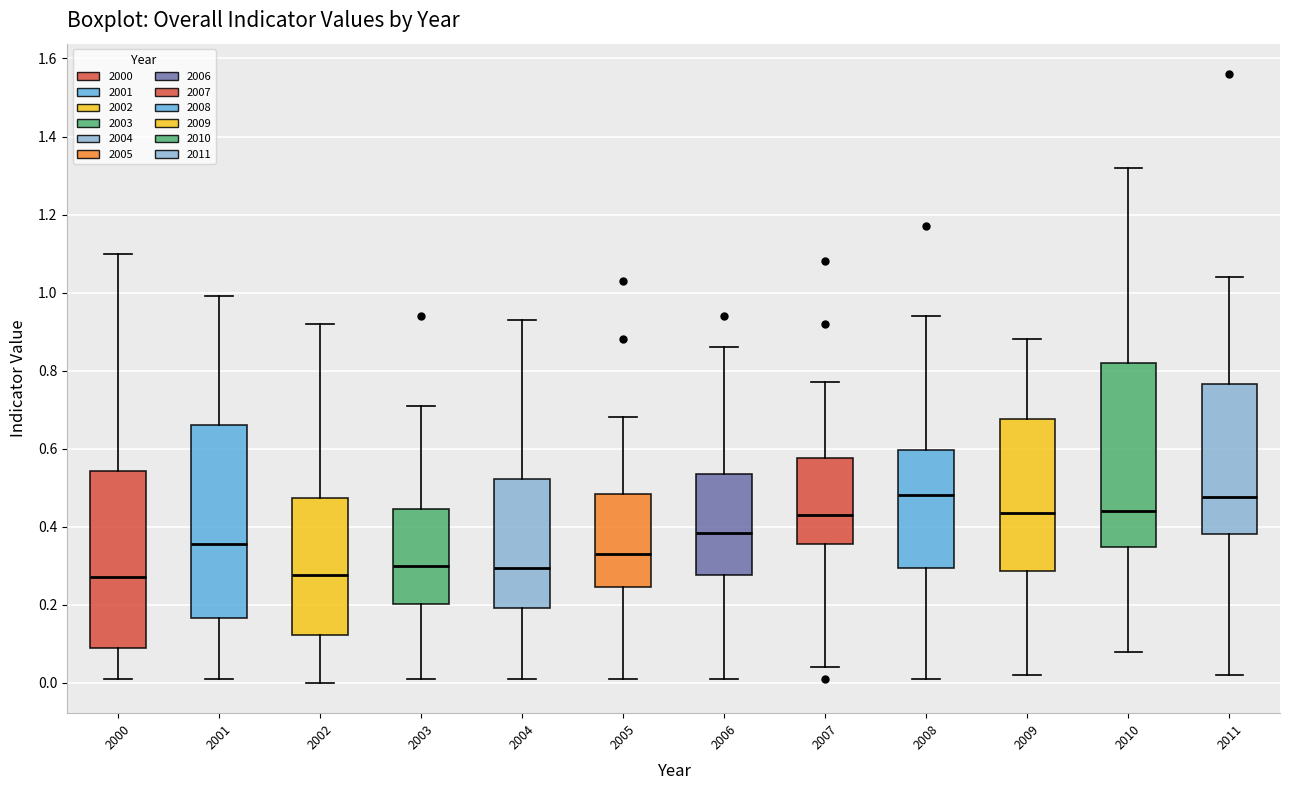

Reading left to right, read every box against the y-axis: the position of its median line, the range the box covers, and the ends of its whiskers. The values are not printed on the chart, so give them approximately, as read against the axis.

2000: median 0.28, box 0.10 to 0.54, whiskers 0.02 to 1.10
2001: median 0.36, box 0.16 to 0.66, whiskers 0.02 to 1.00
2002: median 0.28, box 0.12 to 0.48, whiskers 0.00 to 0.92
2003: median 0.30, box 0.20 to 0.44, whiskers 0.02 to 0.72
2004: median 0.30, box 0.20 to 0.52, whiskers 0.02 to 0.94
2005: median 0.34, box 0.24 to 0.48, whiskers 0.02 to 0.68
2006: median 0.38, box 0.28 to 0.54, whiskers 0.02 to 0.86
2007: median 0.44, box 0.36 to 0.58, whiskers 0.04 to 0.78
2008: median 0.48, box 0.30 to 0.60, whiskers 0.02 to 0.94
2009: median 0.44, box 0.28 to 0.68, whiskers 0.02 to 0.88
2010: median 0.44, box 0.34 to 0.82, whiskers 0.08 to 1.32
2011: median 0.48, box 0.38 to 0.76, whiskers 0.02 to 1.04